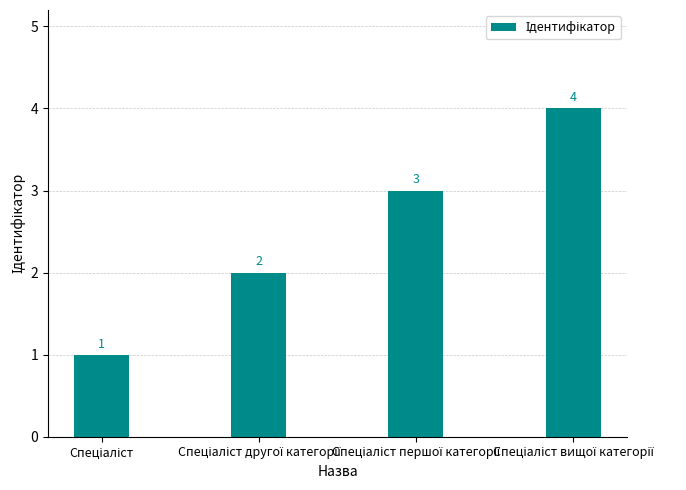

What is the maximum value shown in the chart?

4